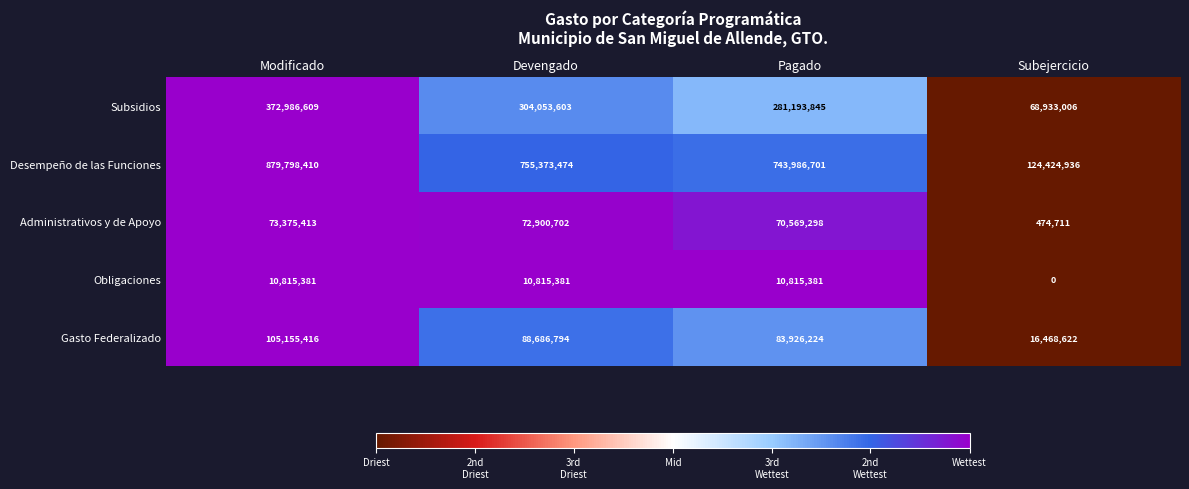

True or false: Desempeño de las Funciones has a value of 314347121 at Devengado.

False